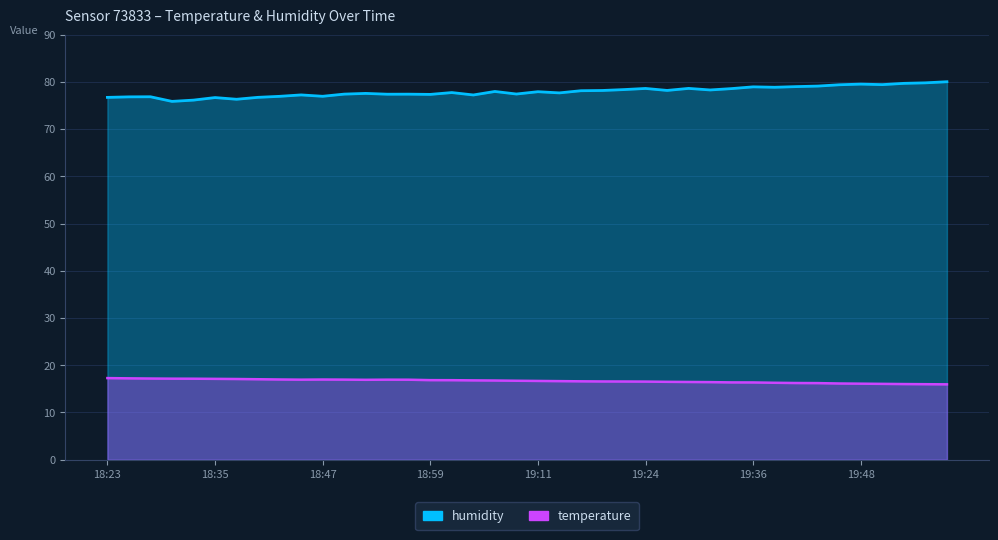

What is the label of the 17th point from the left?

19:02